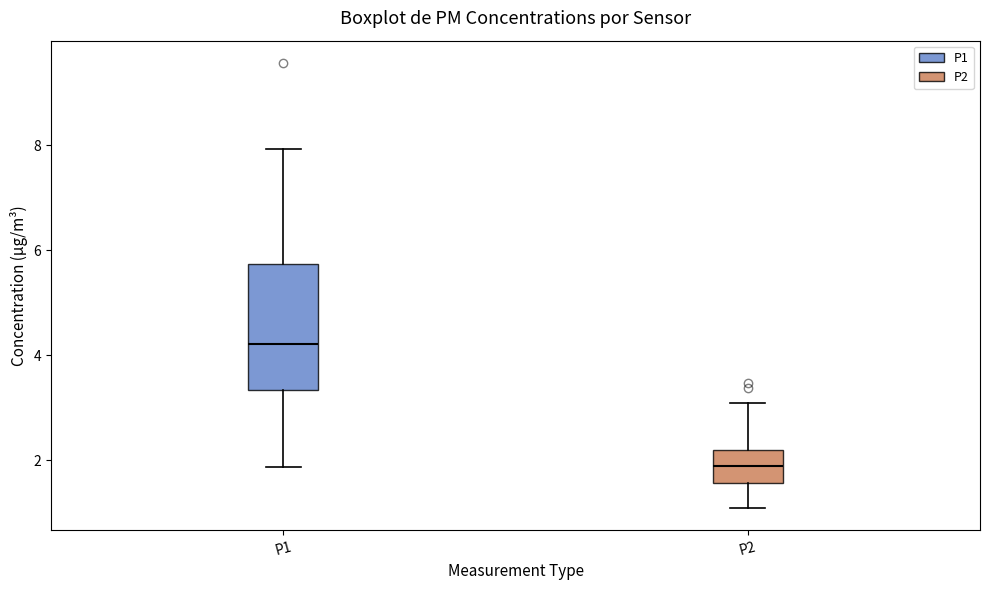

Which box has the highest median line?

P1